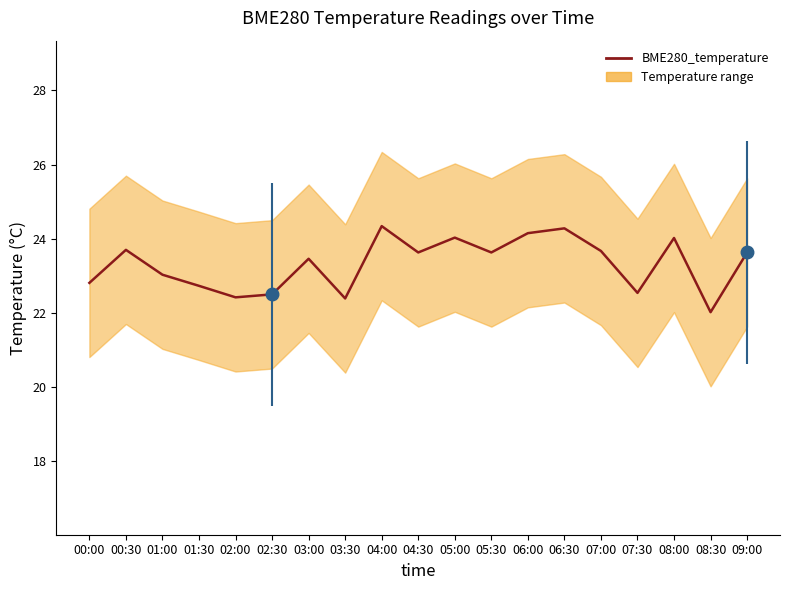

Which label corresponds to the largest value in the chart?

04:00